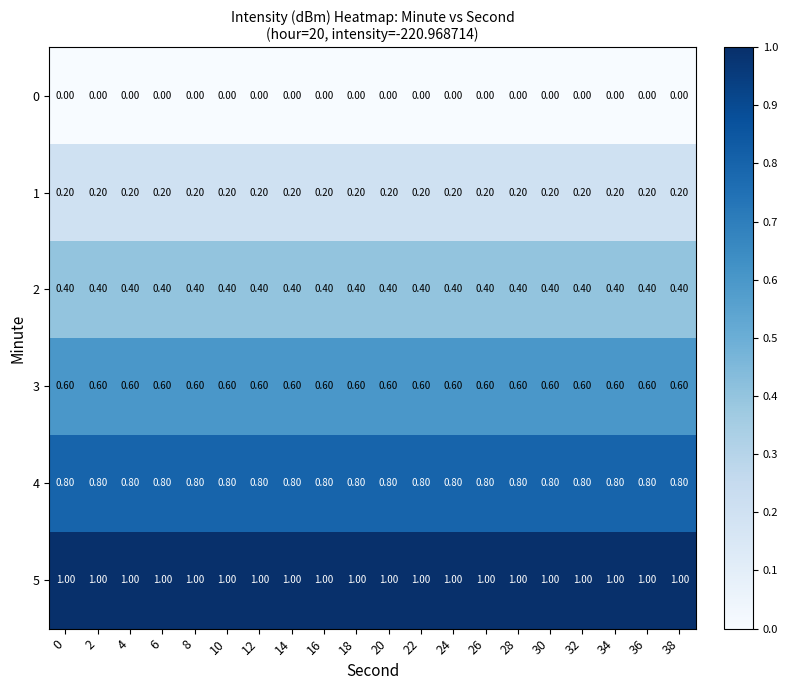

At 10, list the series in order from smallest to largest.

0, 1, 2, 3, 4, 5